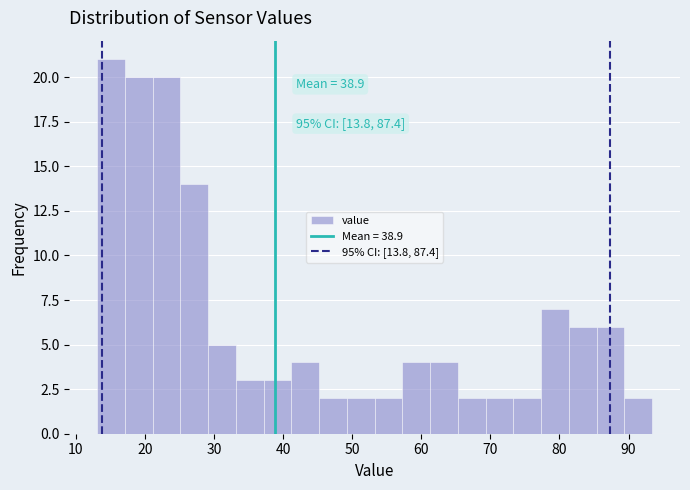

Over which range of the x-axis is the bar tallest?

13 to 17